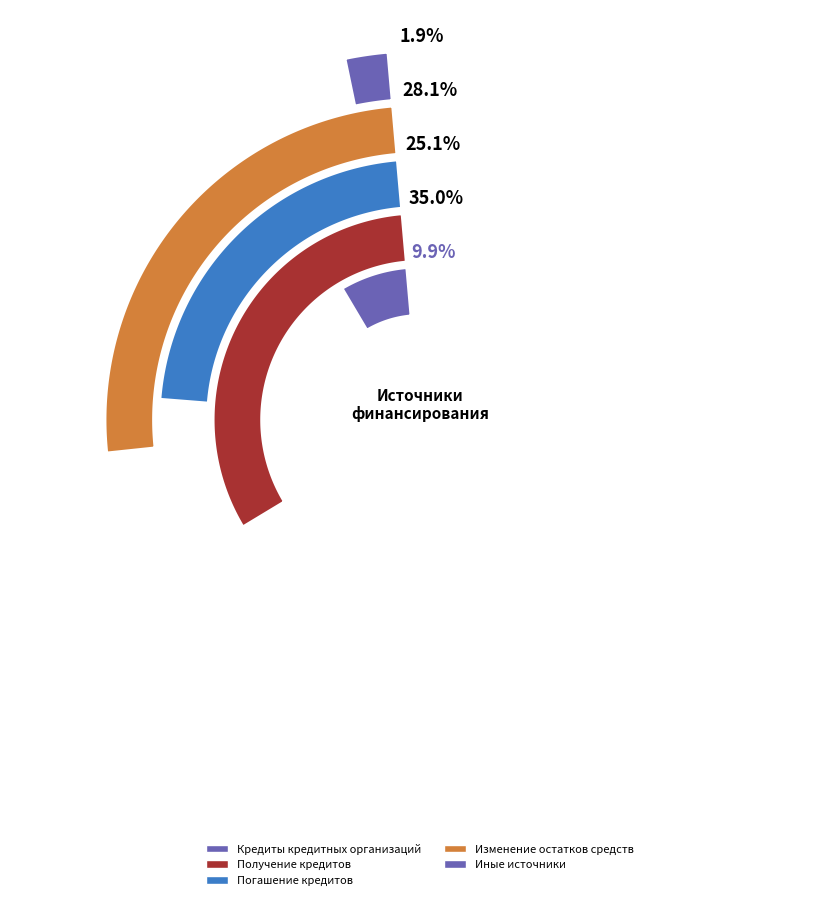

Rank the categories by value from lowest to highest.

Иные источники, Кредиты кредитных организаций, Погашение кредитов, Изменение остатков средств, Получение кредитов